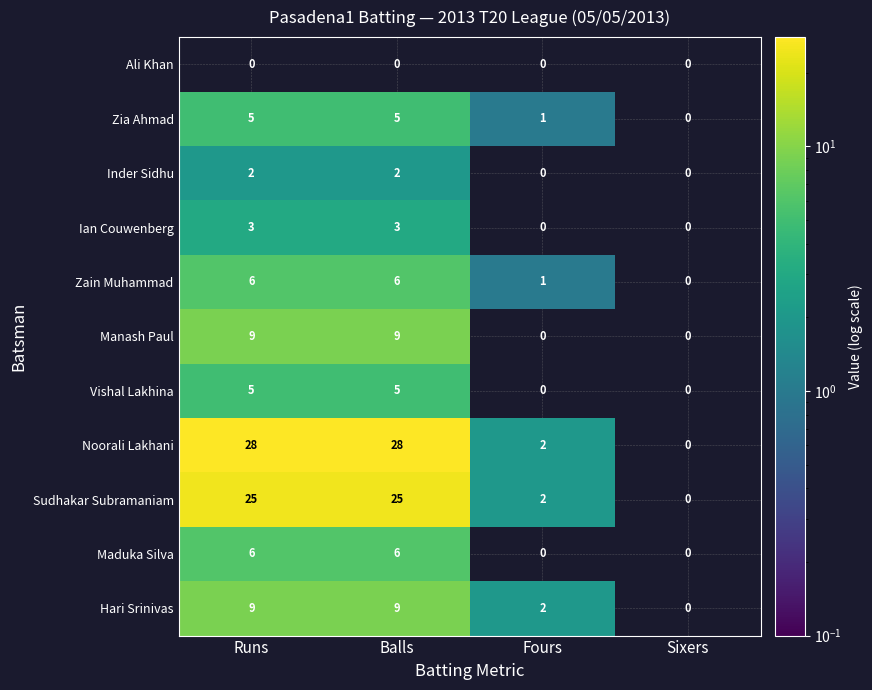

At how many categories does at least one series exceed 17?

2